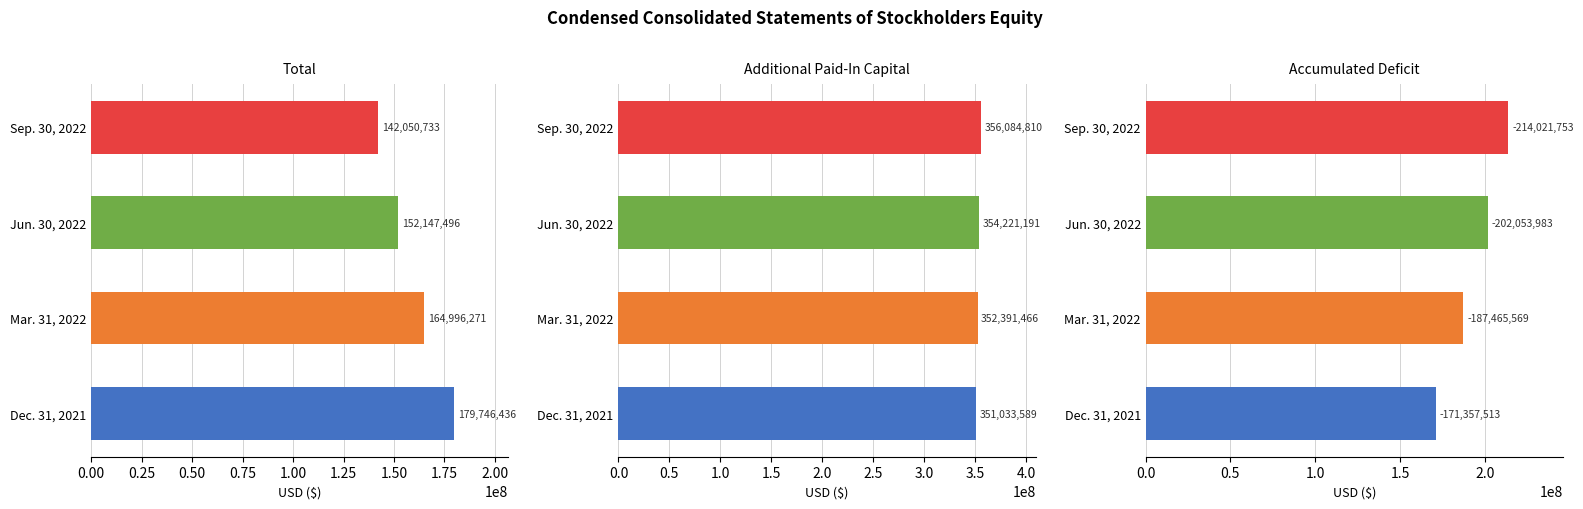

Reading left to right, extract all data points from this chart.

Total: 179746436	164996271	152147496	142050733
Additional Paid-In Capital: 351033589	352391466	354221191	356084810
Accumulated Deficit: 171357513	187465569	202053983	214021753